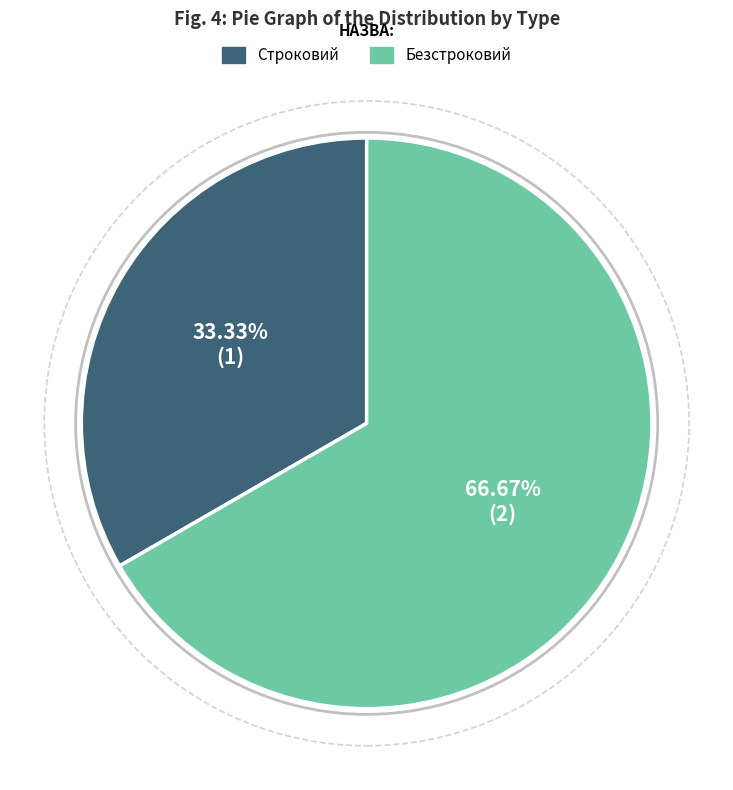

Count the number of slices in the pie.

2